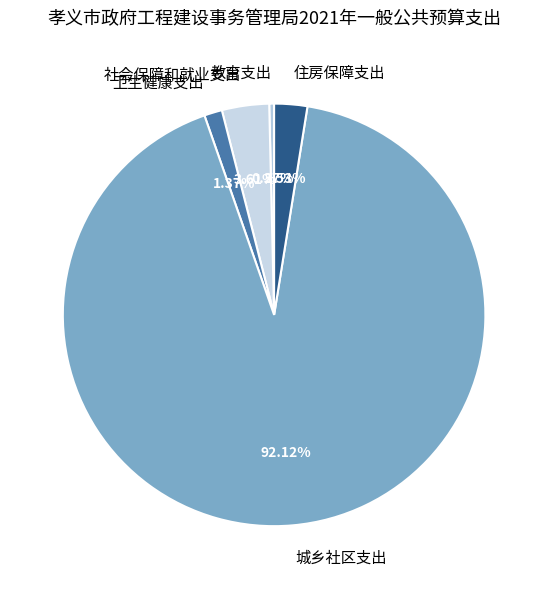

Which category has the biggest portion of the pie?

城乡社区支出